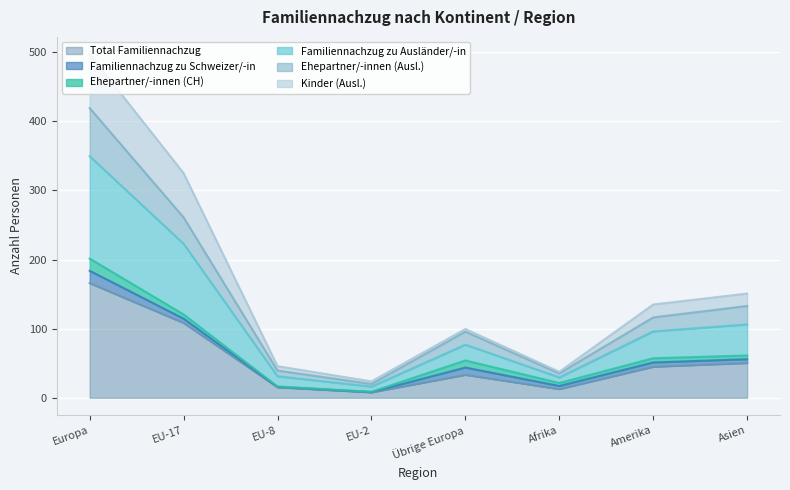

What is the lowest value of the Ehepartner/-innen (Ausl.) series?

8.6